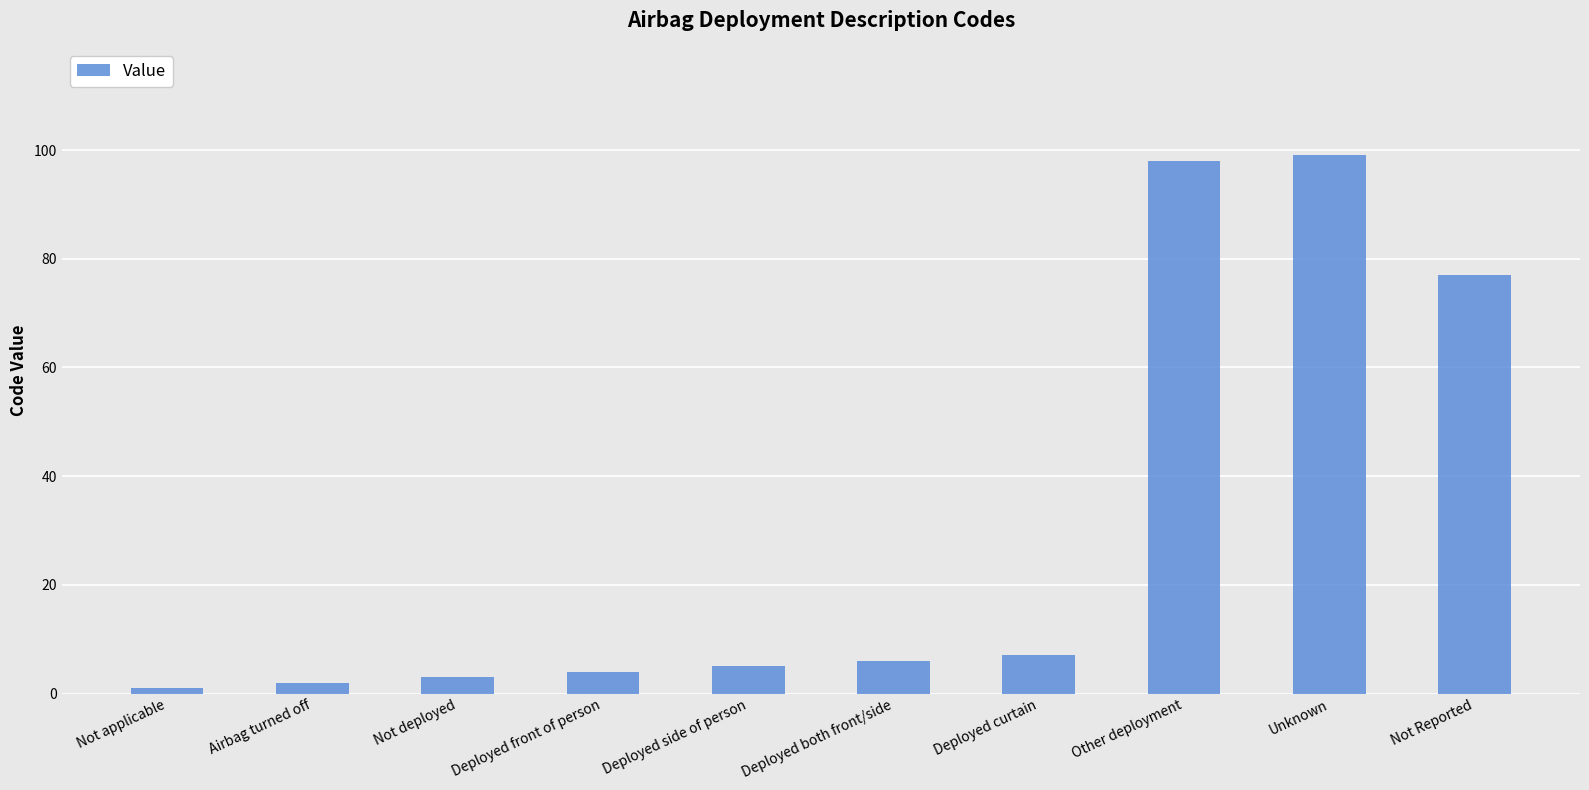

Approximately how many times larger is the value at Airbag turned off compared to Deployed front of person?

0.5